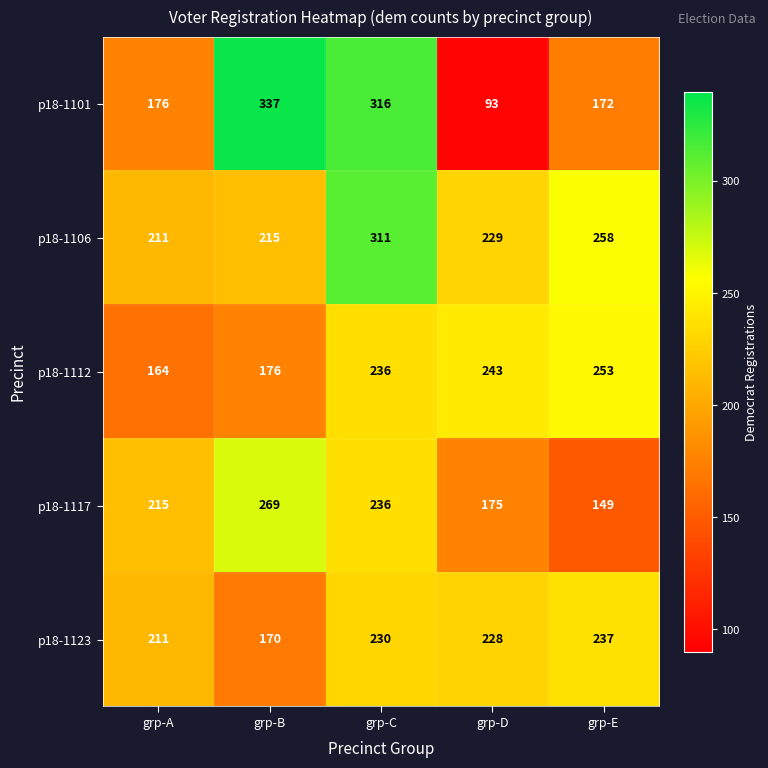

Where is p18-1106 nearest to the value 261?

grp-E